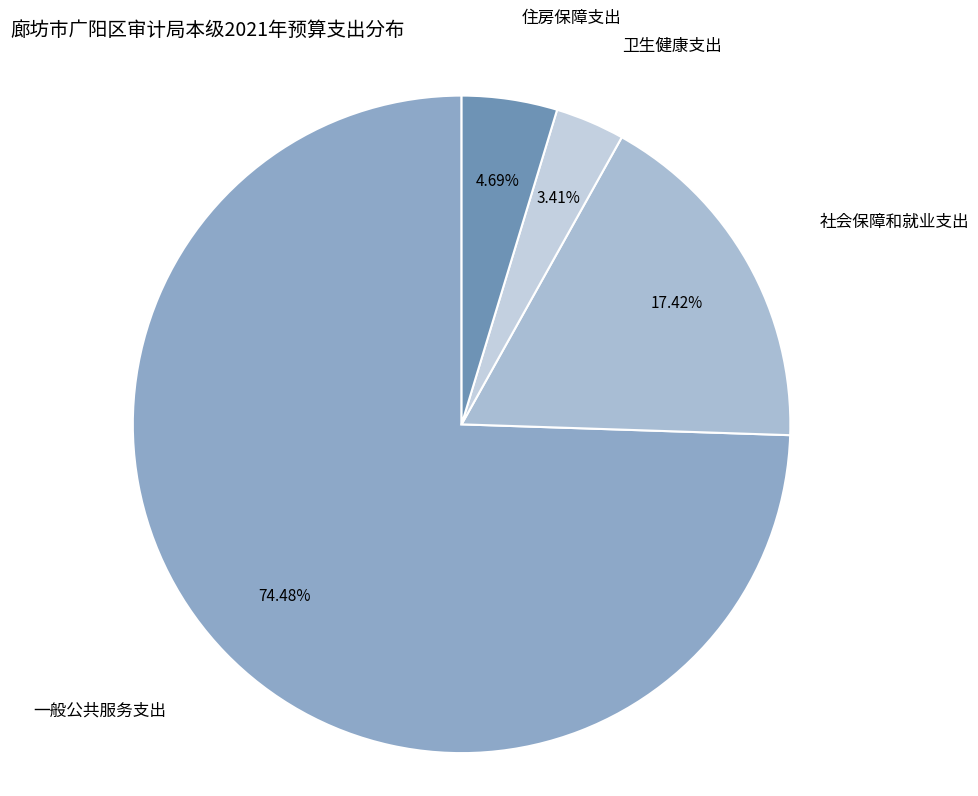

Rank the categories by value from highest to lowest.

一般公共服务支出, 社会保障和就业支出, 住房保障支出, 卫生健康支出